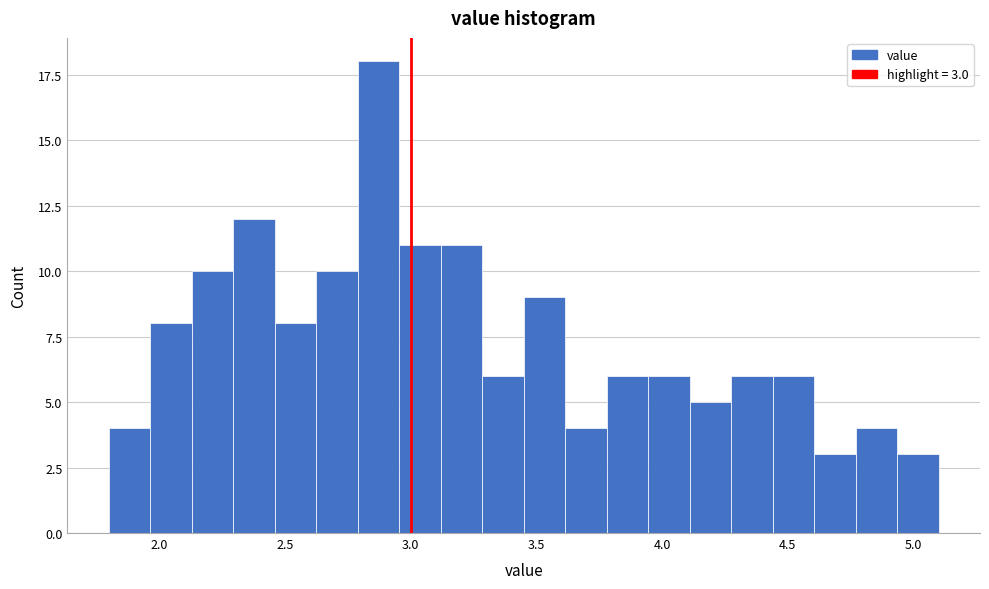

Read against the x-axis, roughly where is the centre of the tallest bar?

2.85